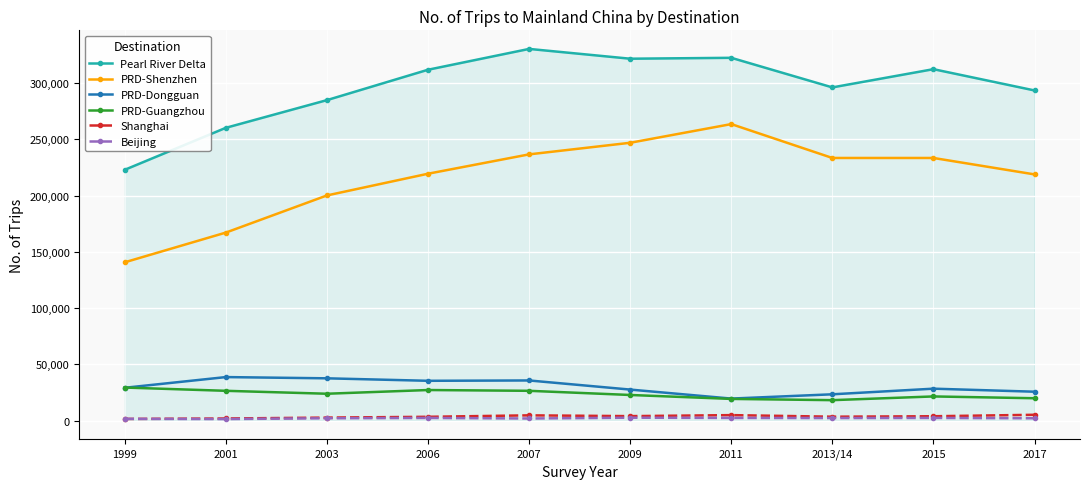

True or false: PRD-Shenzhen has more than 2 interior local peaks.

False